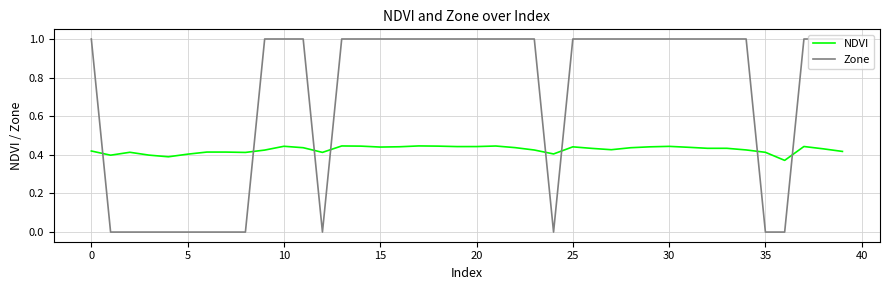

What is the difference between the second highest and minimum values in the NDVI series?

0.1